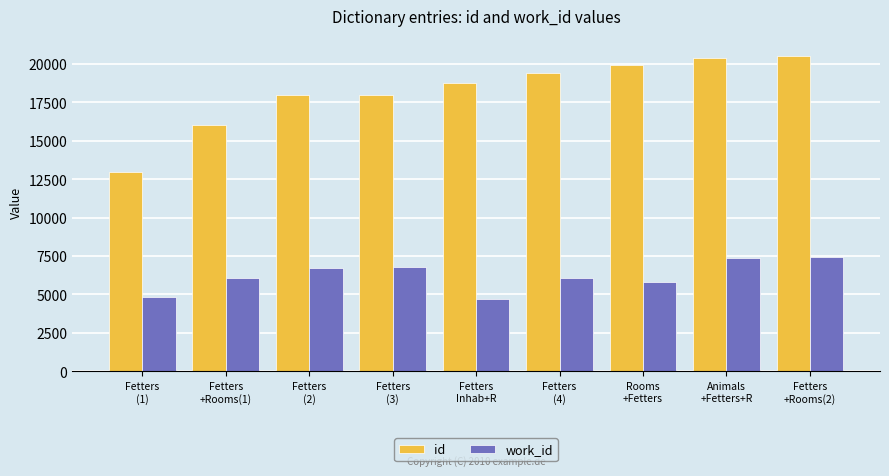

How many values in the work_id series are below 6060?

4